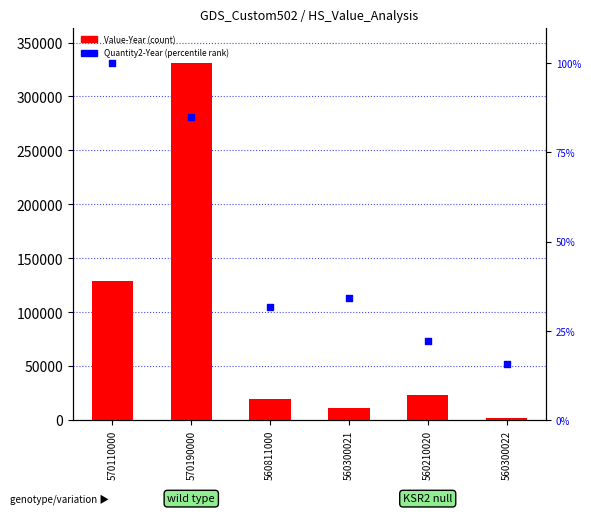

Is the value of Quantity2-Year at 560300022 greater than the value of Value-Year at 570110000?

No